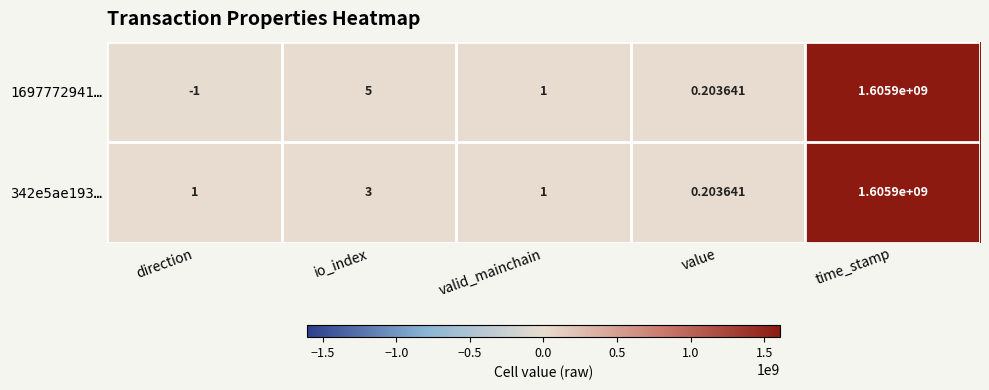

Count the number of data series in this chart.

2